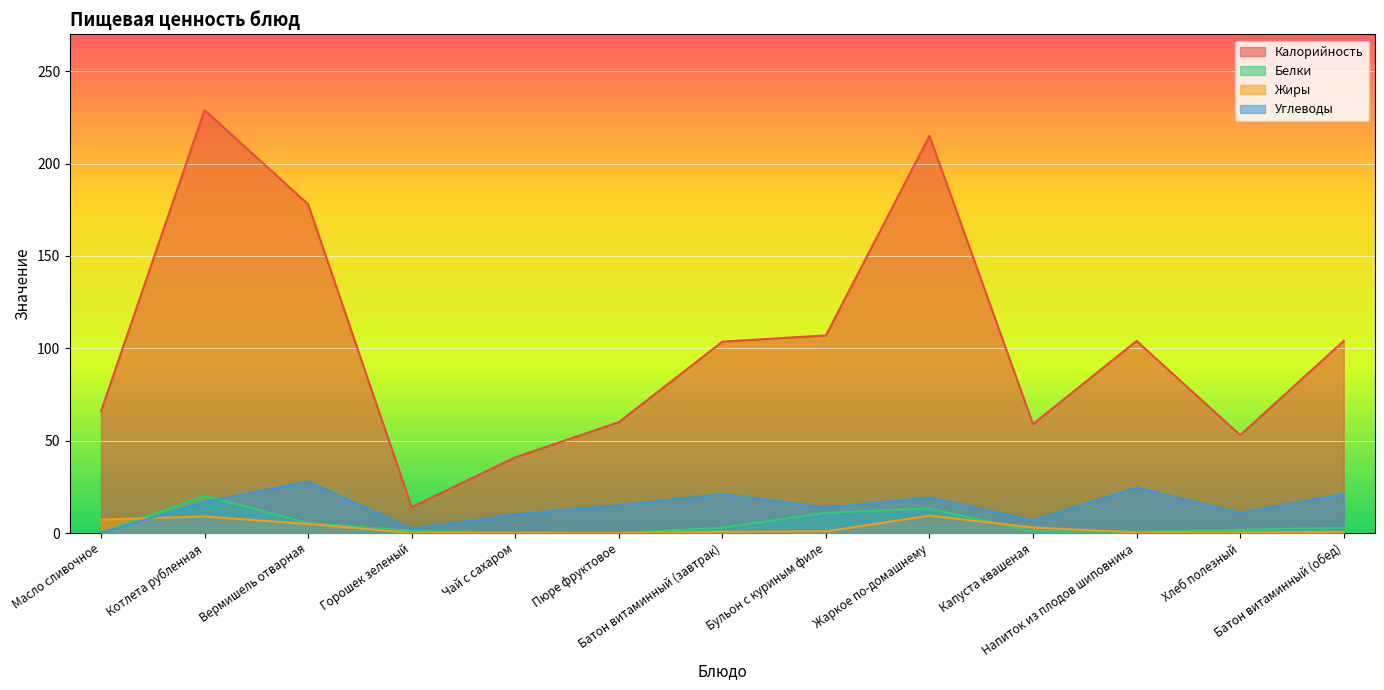

Between which two adjacent categories do Жиры and Углеводы first intersect?

Масло сливочное and Котлета рубленная